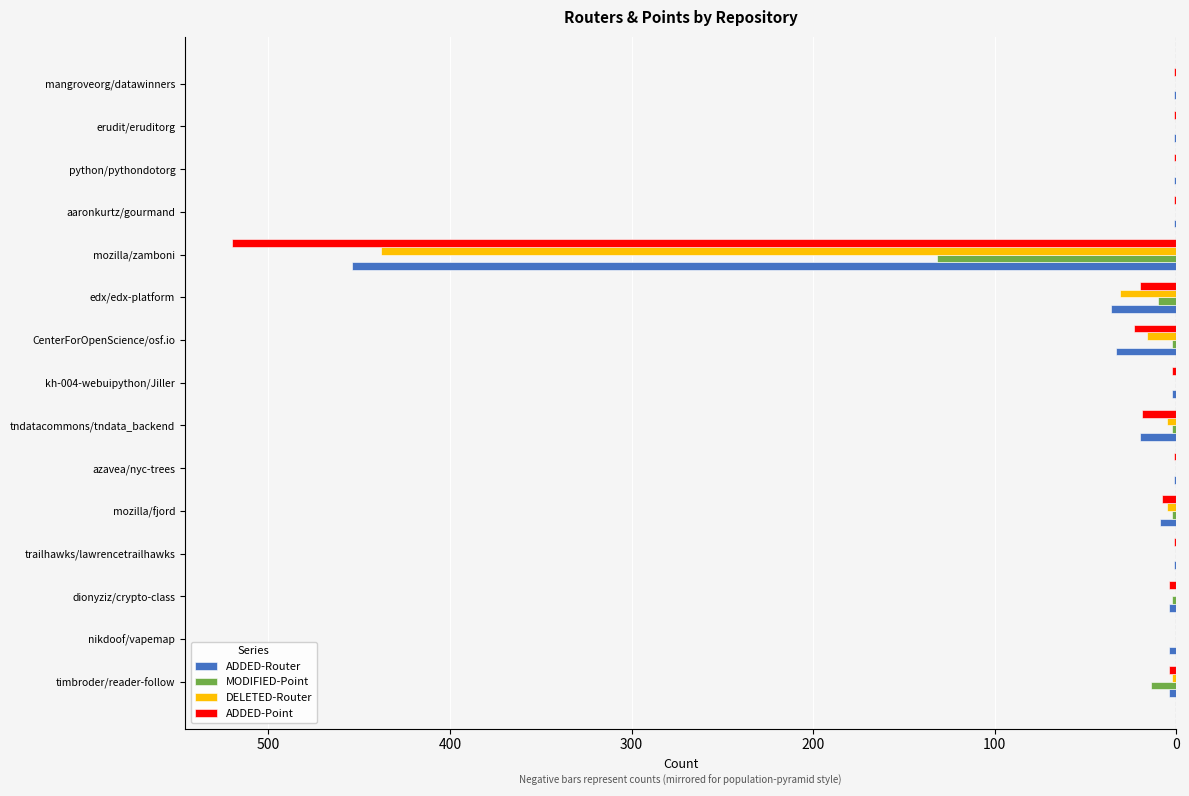

Which series has the largest range (max minus min)?

ADDED-Point